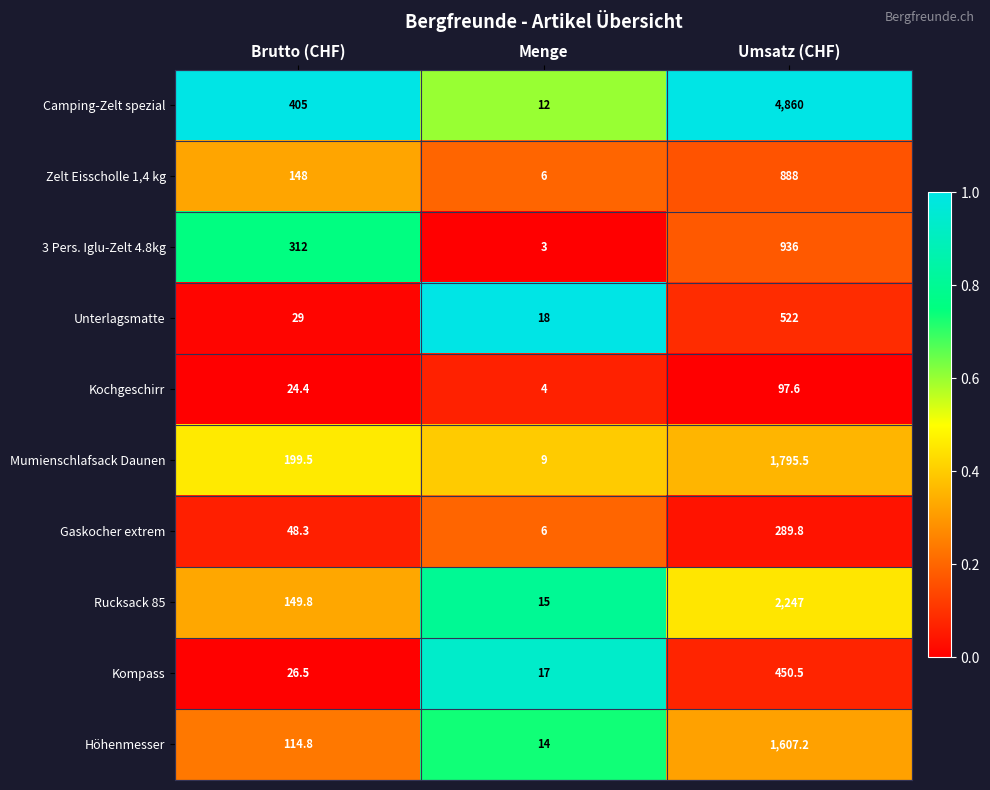

Which series has the largest range (max minus min)?

Camping-Zelt spezial